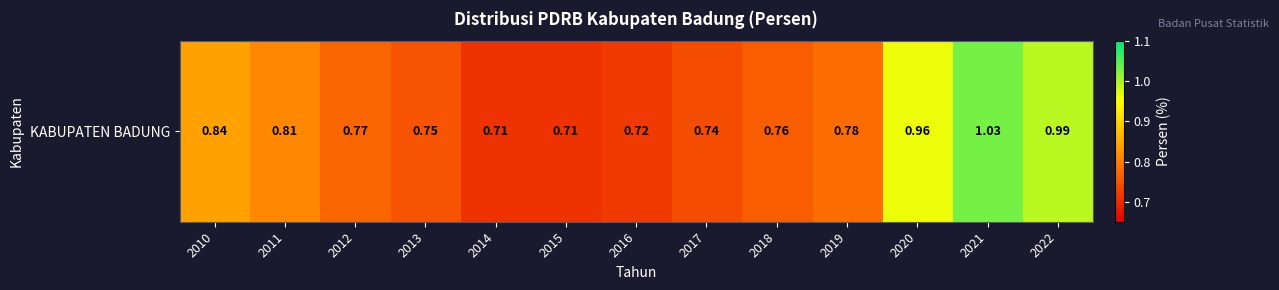

What is the approximate value at 2014?

0.7